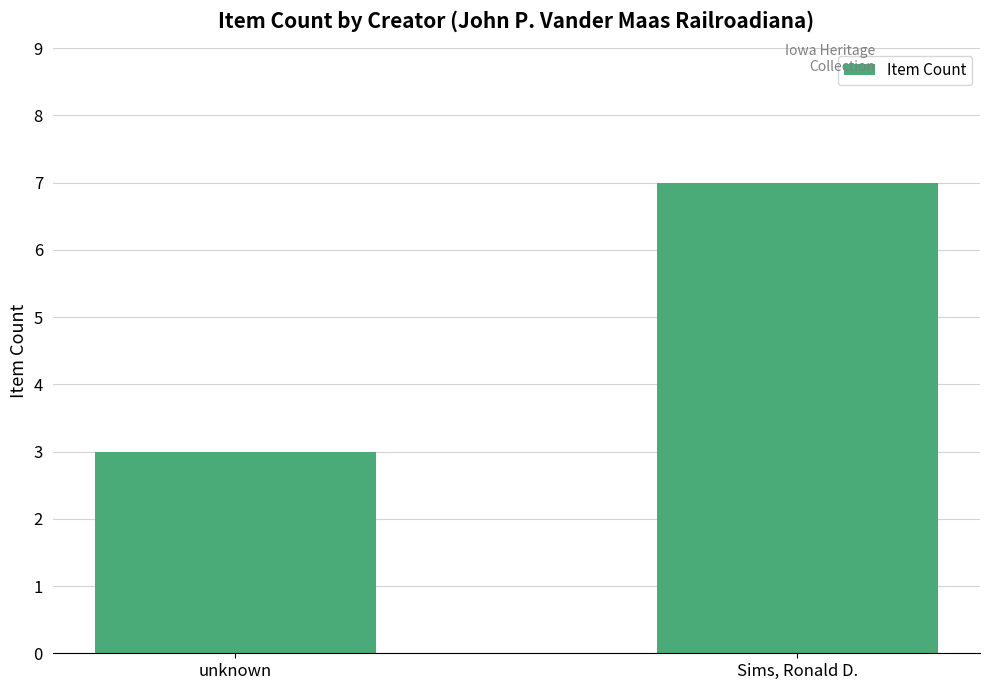

Approximately how many times larger is the value at unknown compared to Sims, Ronald D.?

0.4